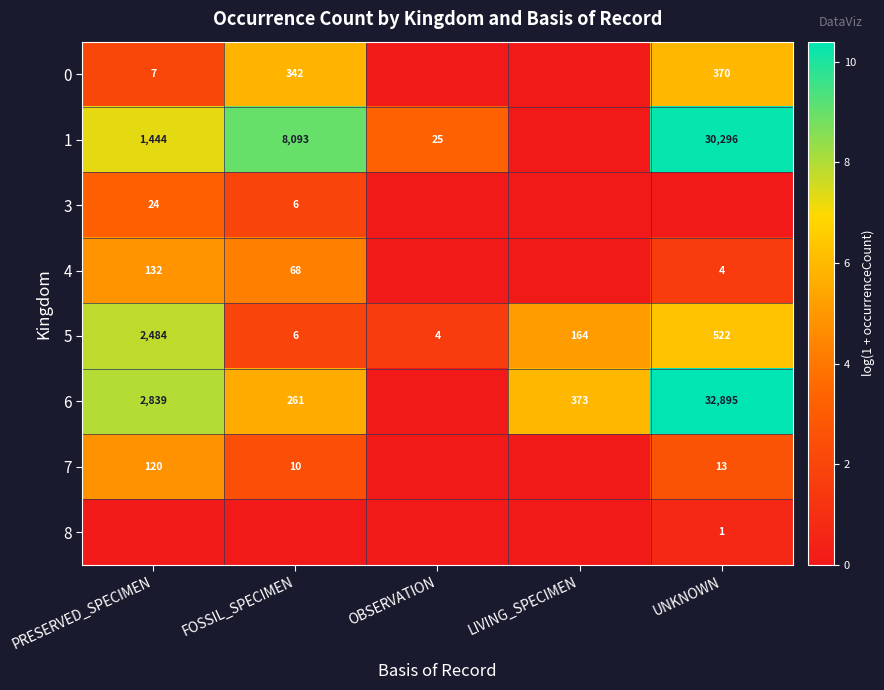

What is the difference between the highest and lowest values at PRESERVED_SPECIMEN?

8.0